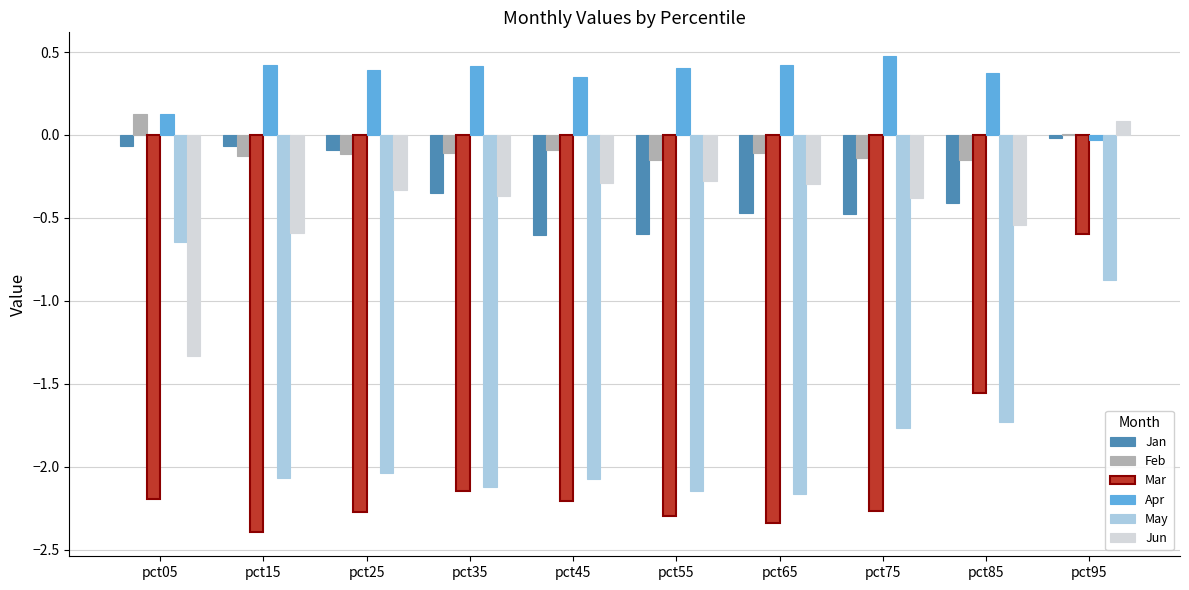

Where does the Feb series first go above 0?

pct05